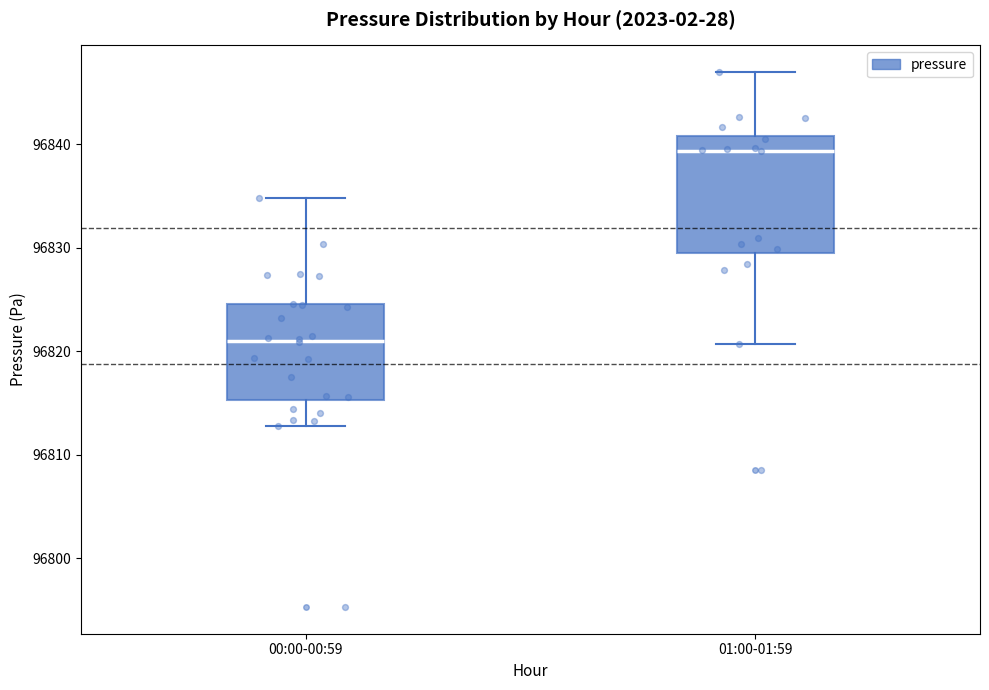

Reading left to right, read every box against the y-axis: the position of its median line, the range the box covers, and the ends of its whiskers. The values are not printed on the chart, so give them approximately, as read against the axis.

00:00-00:59: median 96821, box 96815 to 96825, whiskers 96813 to 96835
01:00-01:59: median 96839, box 96830 to 96841, whiskers 96821 to 96847